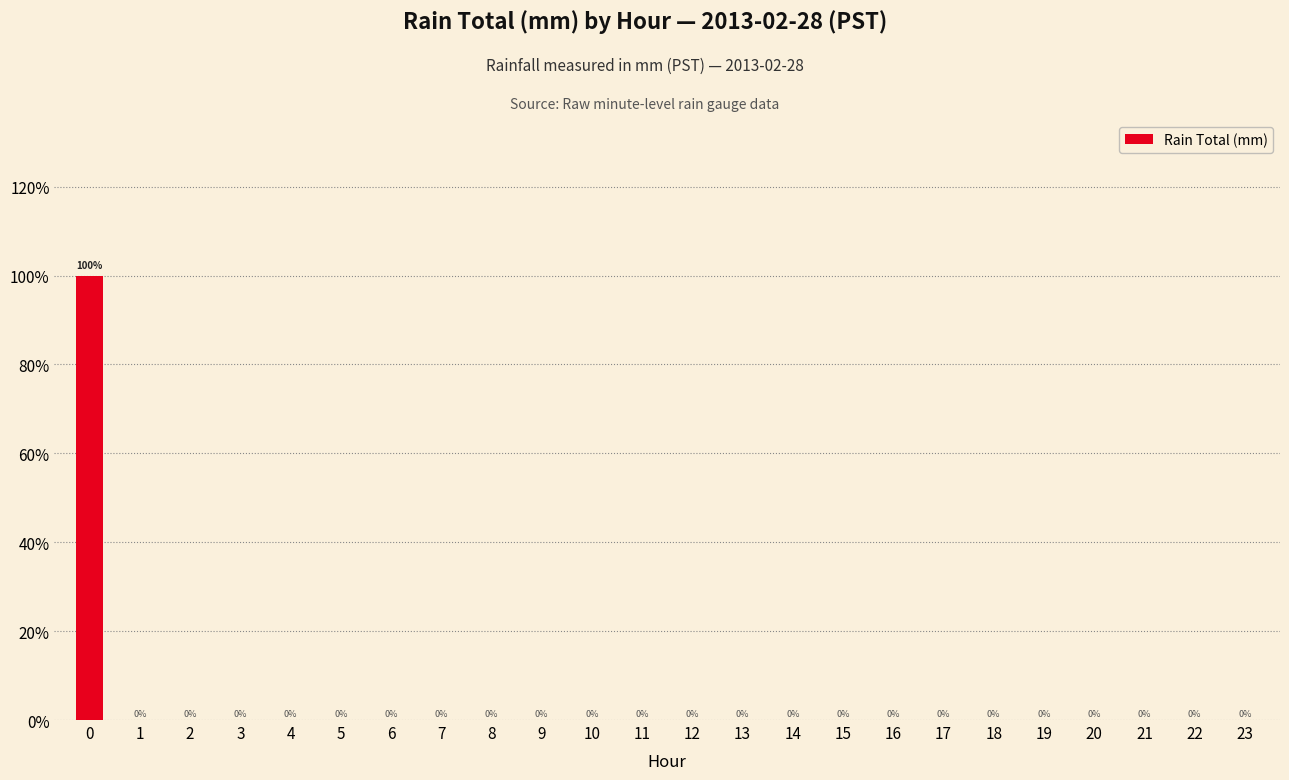

Which category has the lowest value across all series?

1